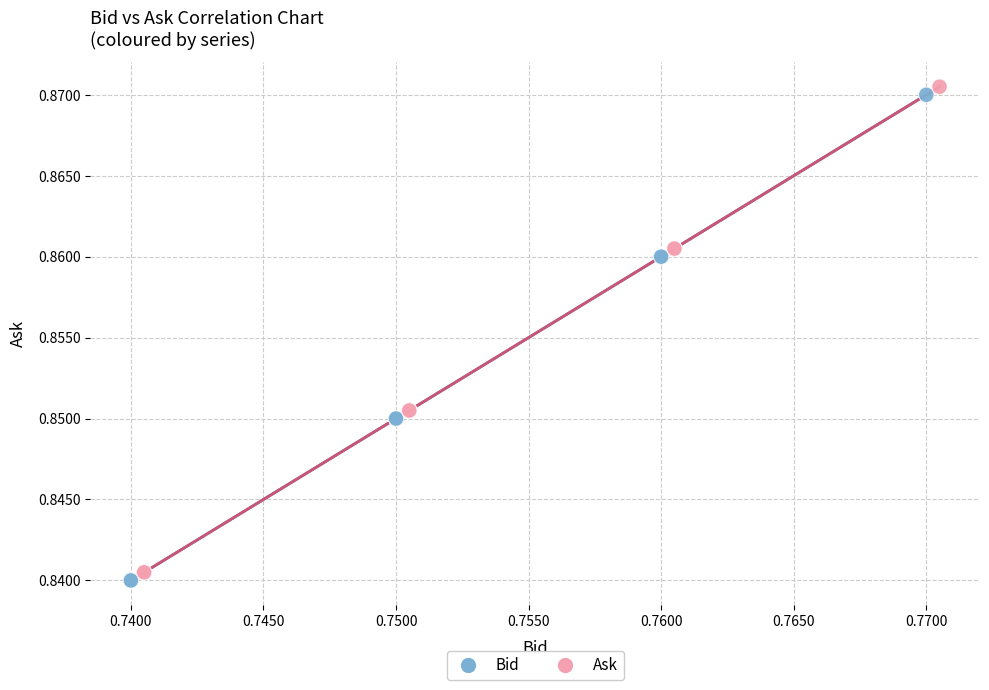

Which series reaches the minimum Y coordinate?

Bid